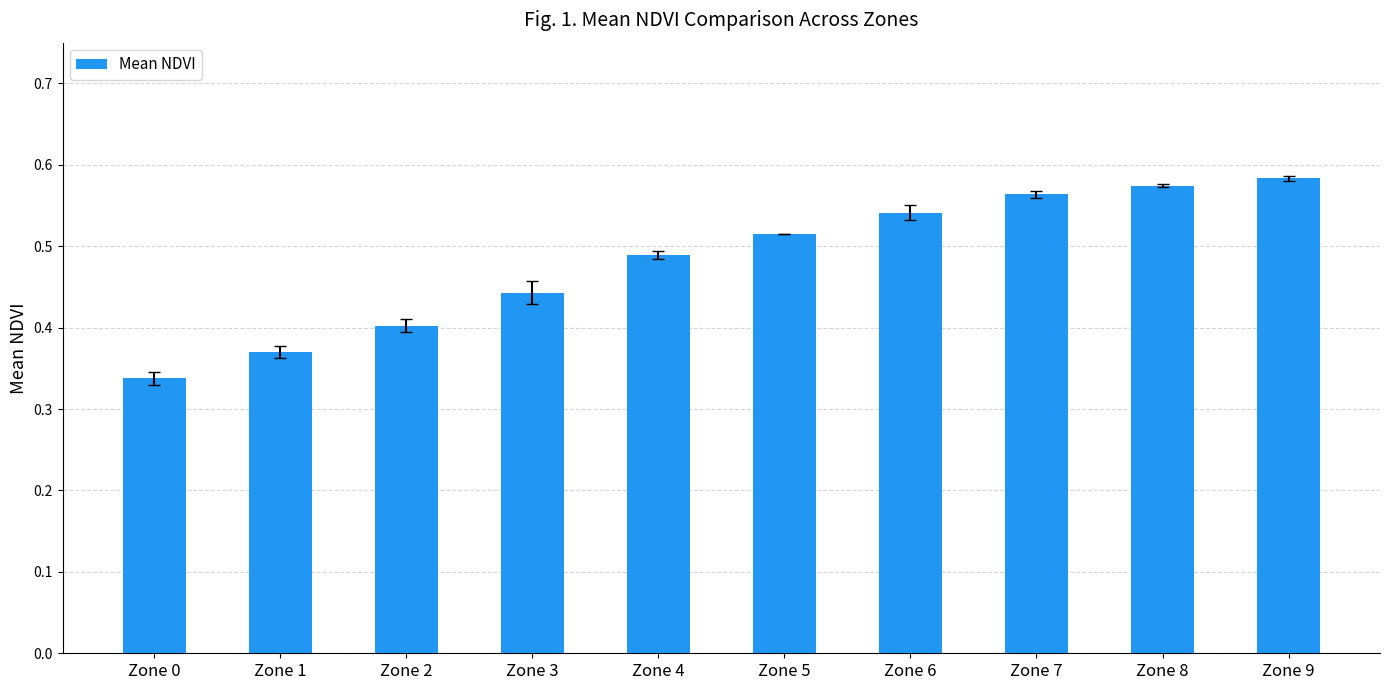

What is the difference between the maximum and minimum values?

0.2